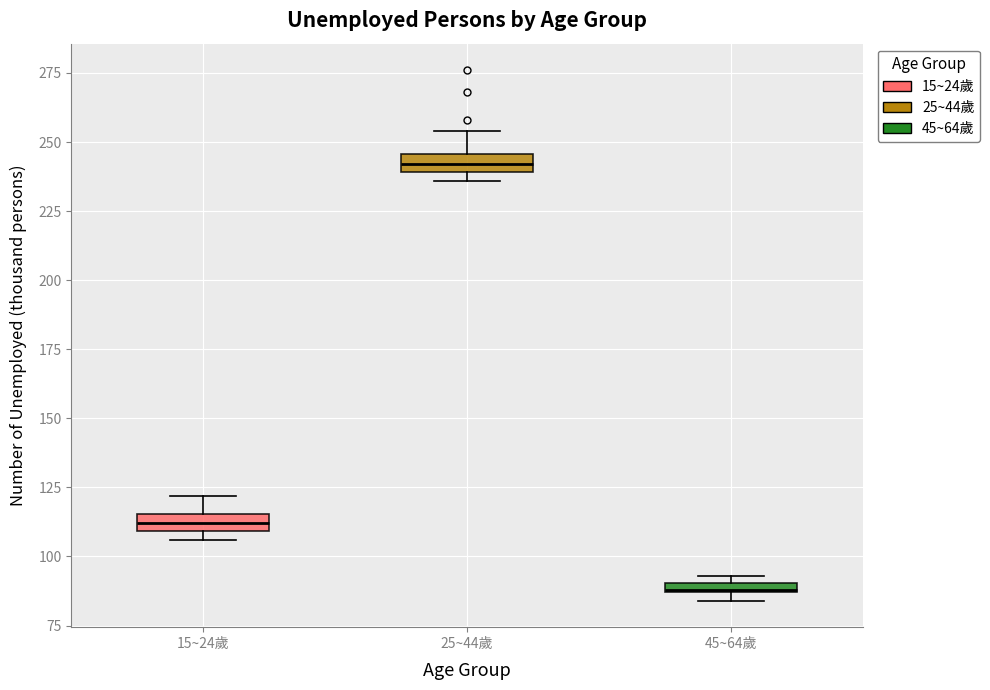

Which box has the lowest median line?

45~64歲